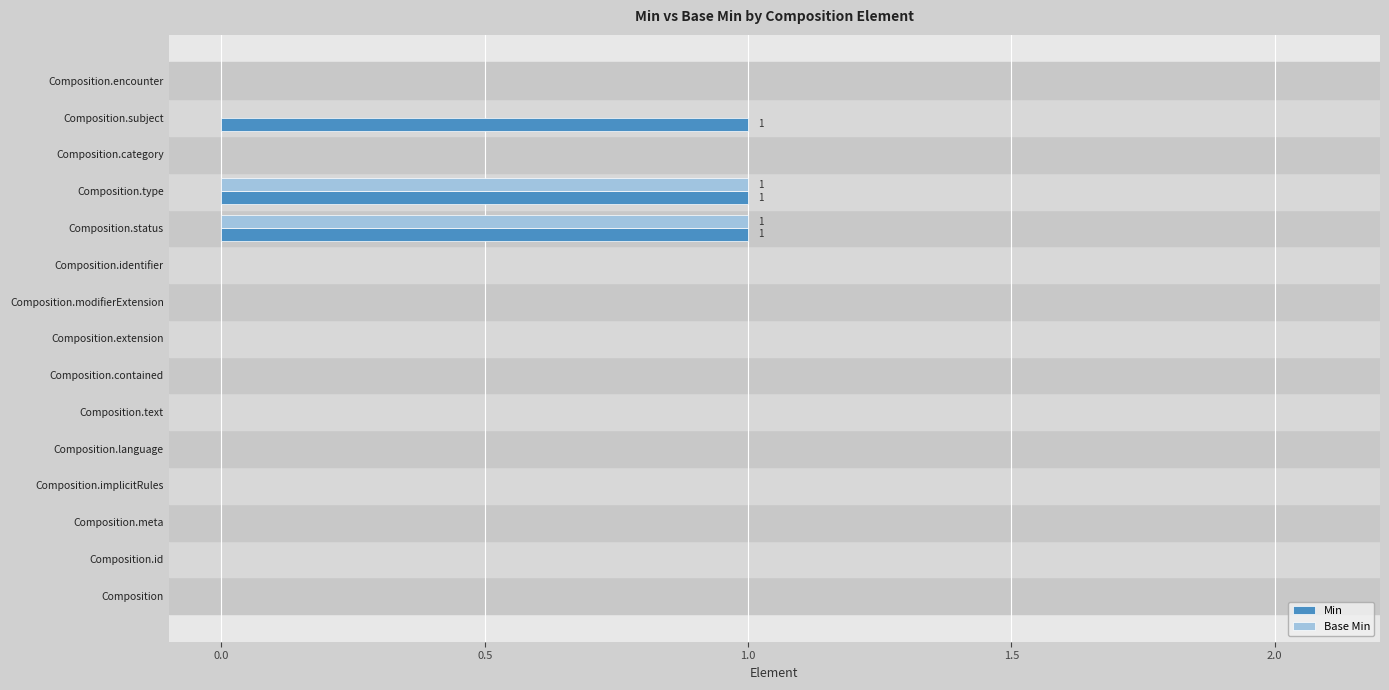

Is it true that Base Min equals 1 at Composition?

False